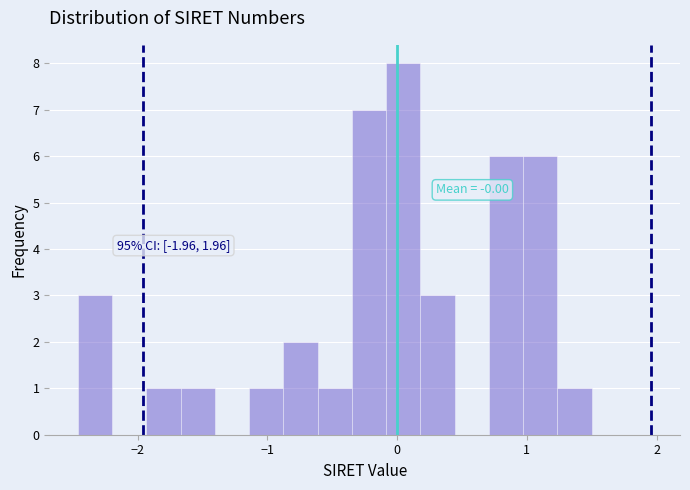

Read against the x-axis, roughly where is the centre of the tallest bar?

0.0